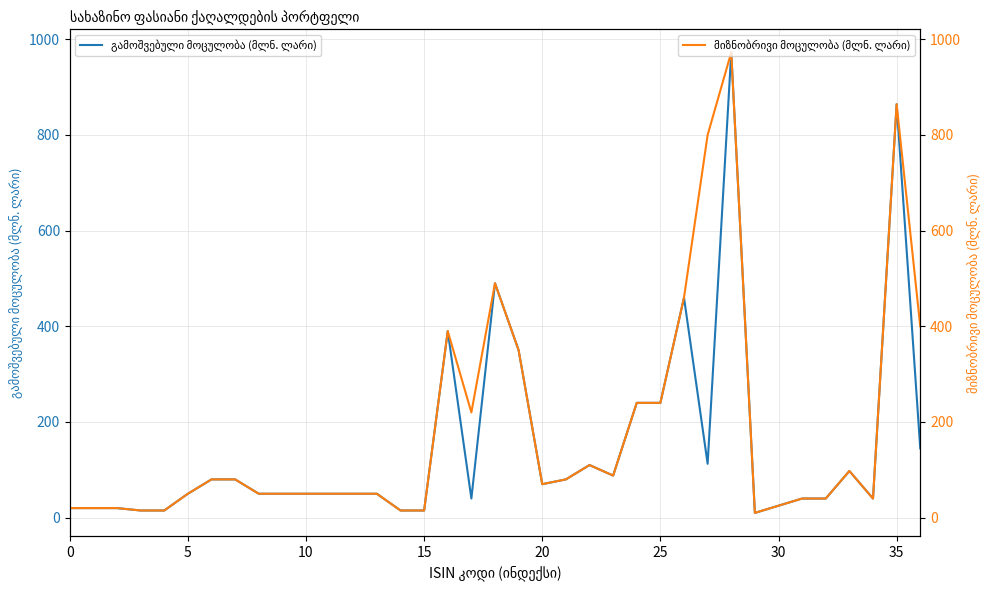

True or false: გამოშვებული მოცულობა (მლნ. ლარი) and მიზნობრივი მოცულობა (მლნ. ლარი) intersect in this chart.

False